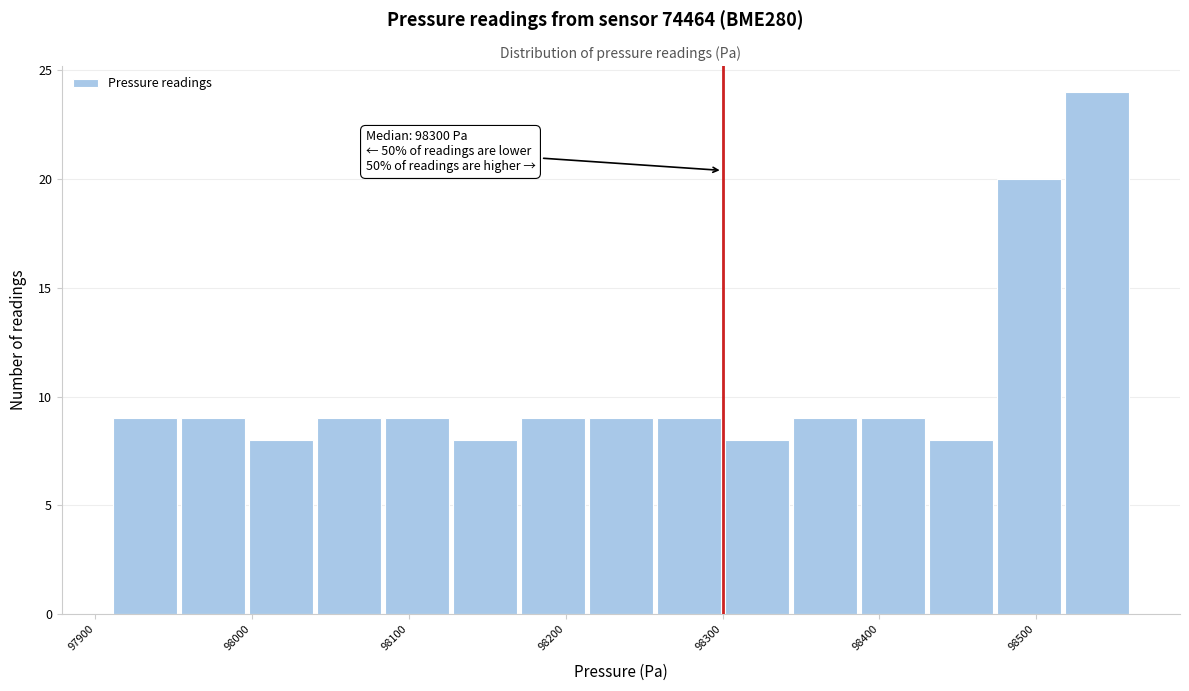

Over which range of the x-axis is the bar tallest?

98520 to 98560